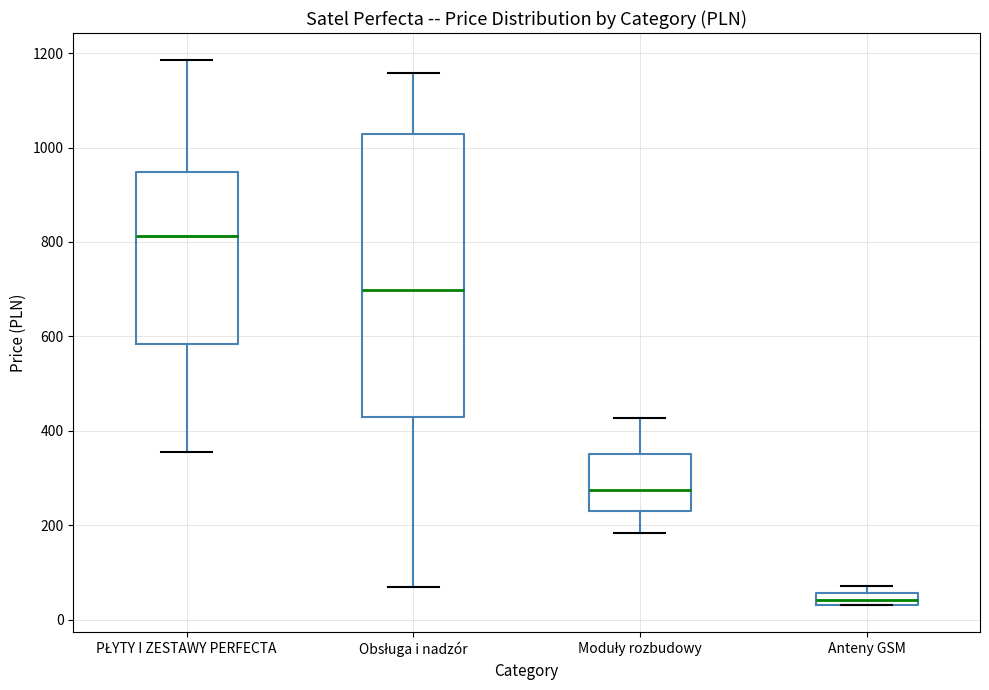

Which box's median line is the highest?

PŁYTY I ZESTAWY PERFECTA